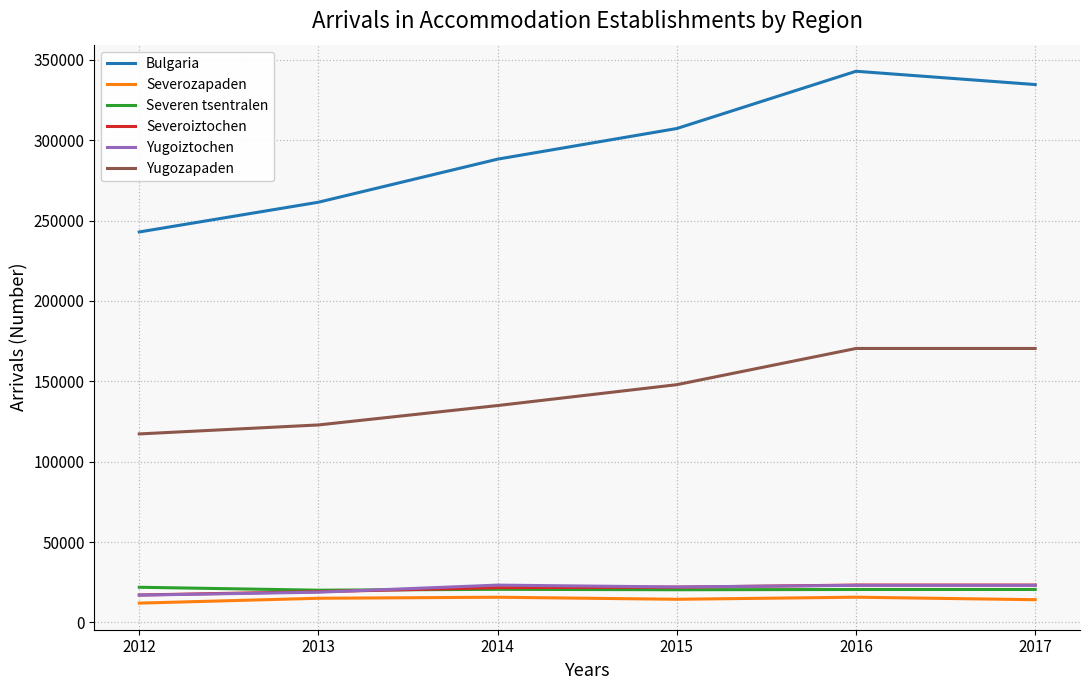

At how many categories does at least one series exceed 199236?

6